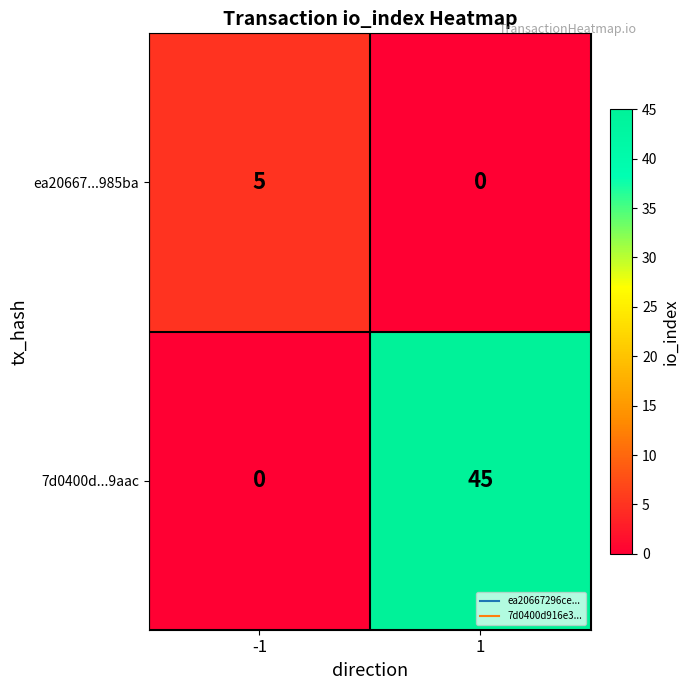

How many data points in 7d0400d...9aac are less than 45?

1